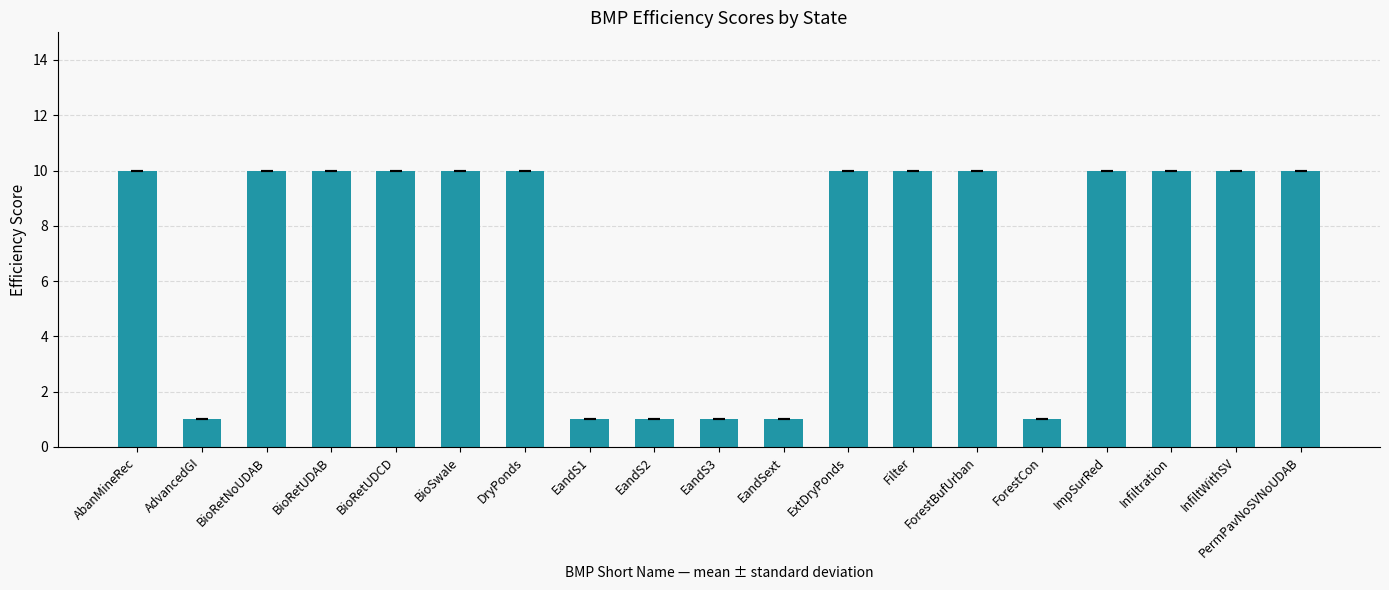

What is the maximum value shown in the chart?

10